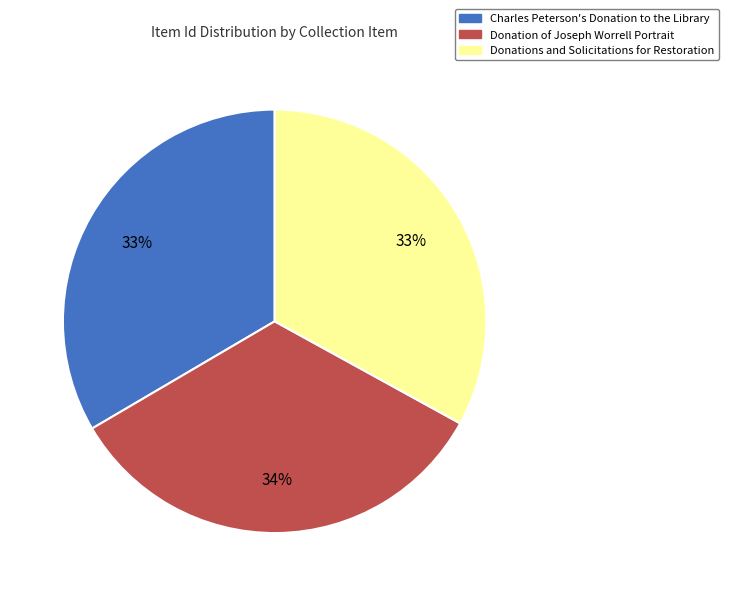

Do Charles Peterson's Donation to the Library and Donations and Solicitations for Restoration together represent more than half of the pie?

Yes